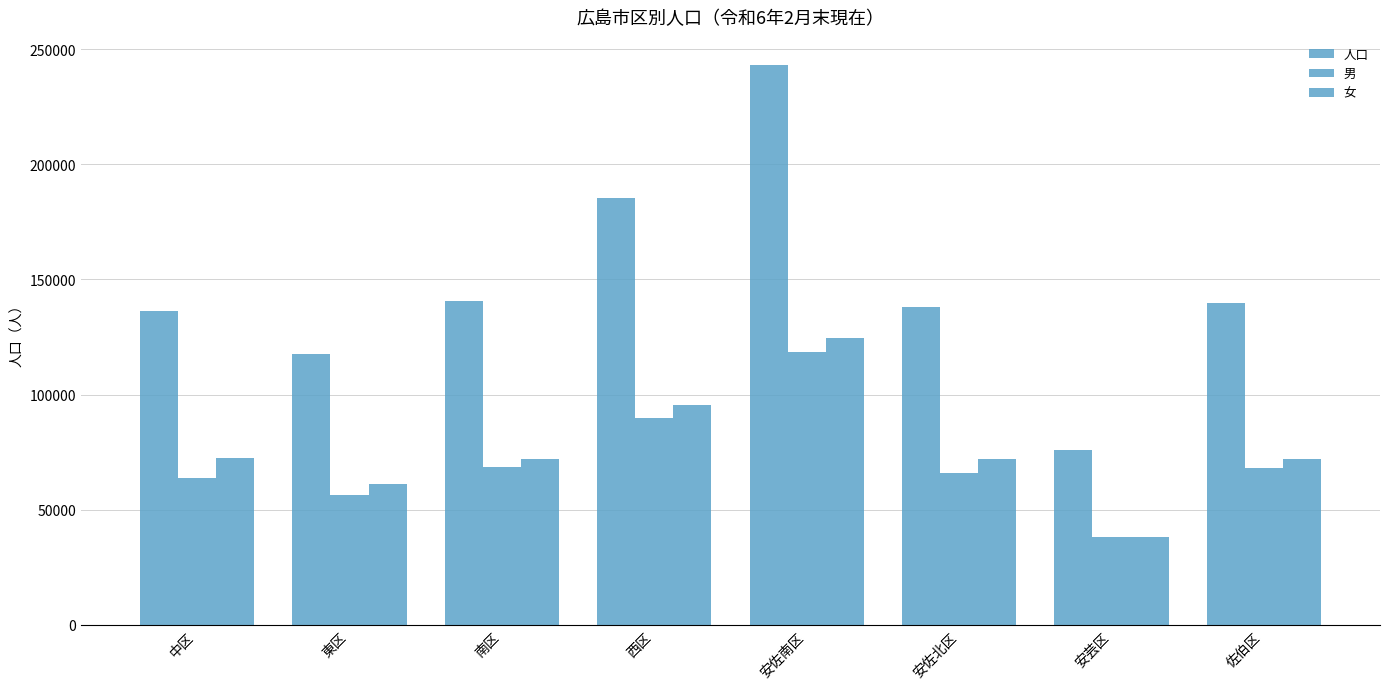

How many bars are there in total?

24